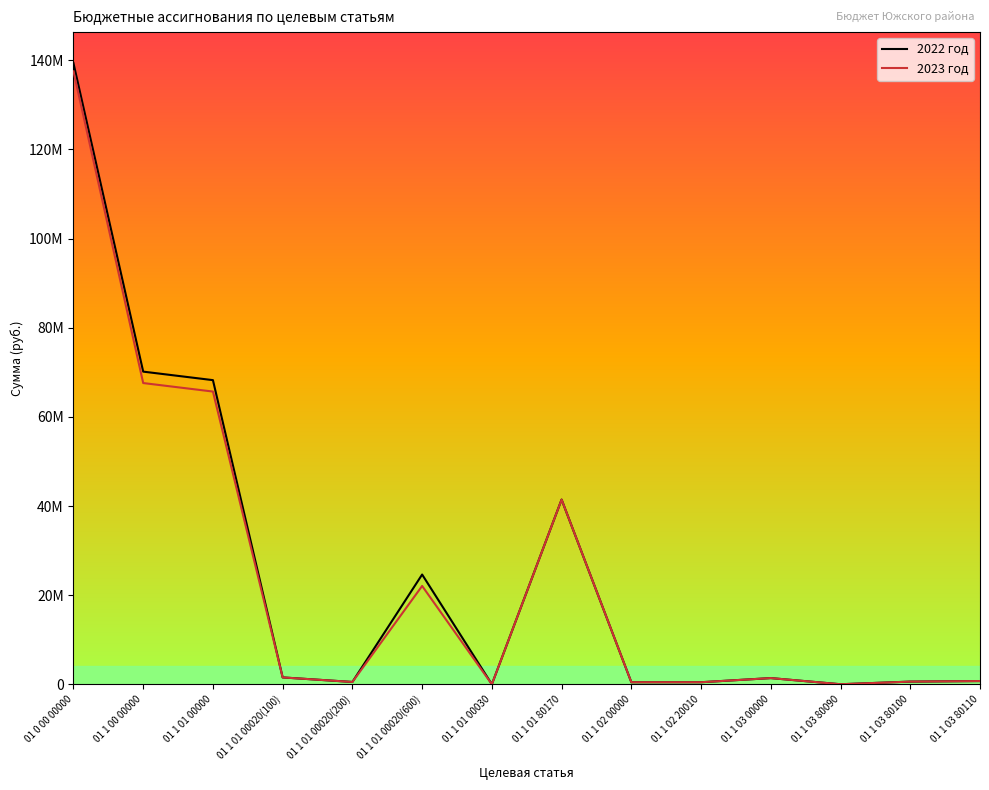

The 2022 год series shows 37380.0 at 01 1 03 80090. True or false?

True